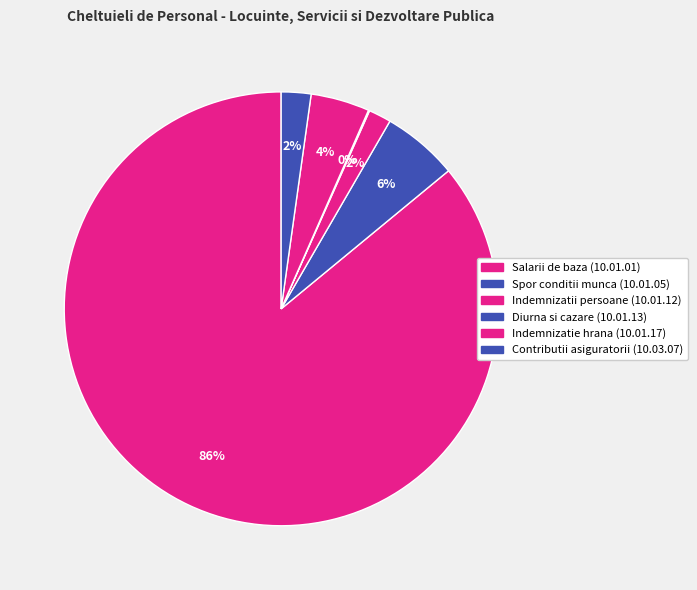

Rank the categories by value from lowest to highest.

Diurna si cazare (10.01.13), Indemnizatii persoane (10.01.12), Contributii asiguratorii (10.03.07), Indemnizatie hrana (10.01.17), Spor conditii munca (10.01.05), Salarii de baza (10.01.01)